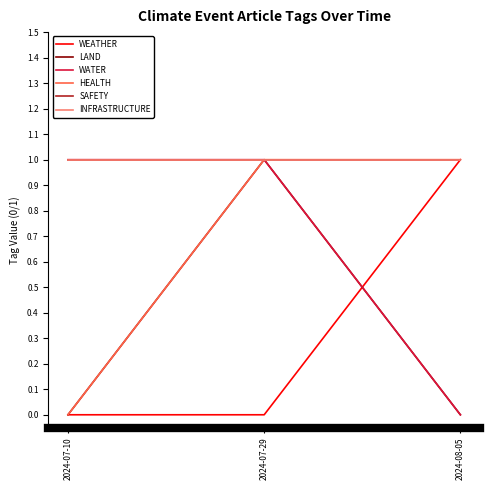

Is this an area chart (filled region under the line)?

No